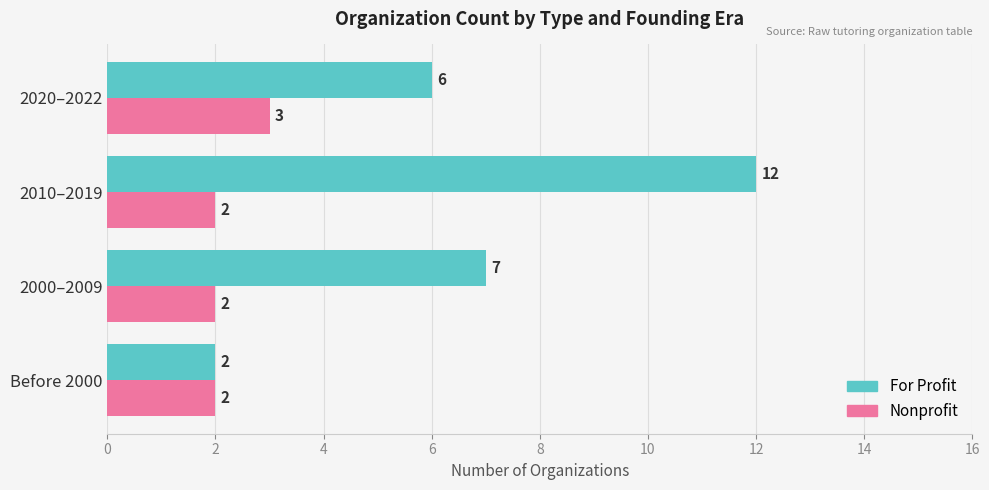

Count the Nonprofit values in the range 2 to 3.

4